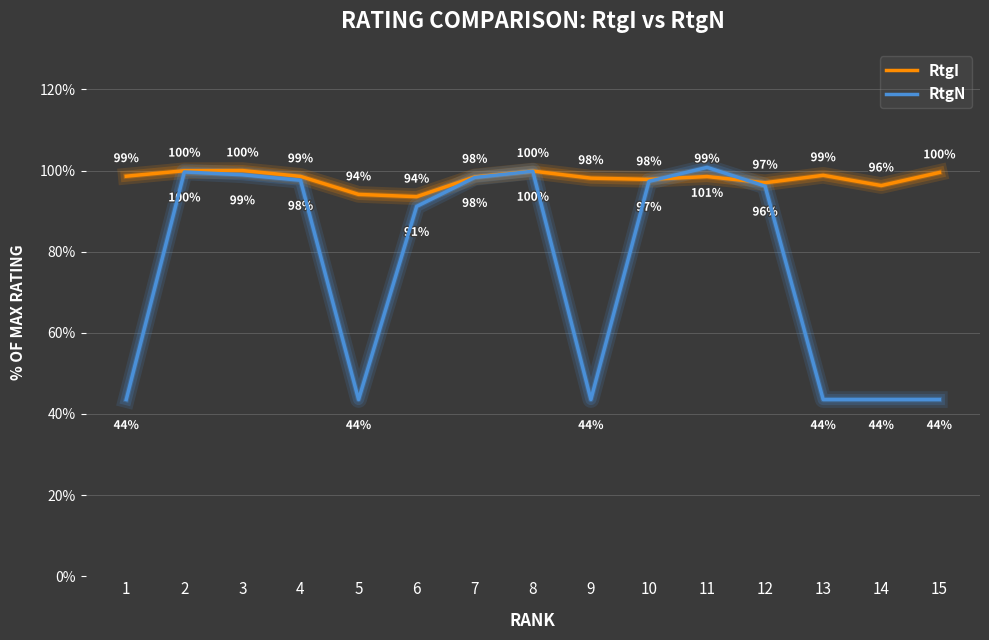

At which category does the chart reach its peak across all series?

11